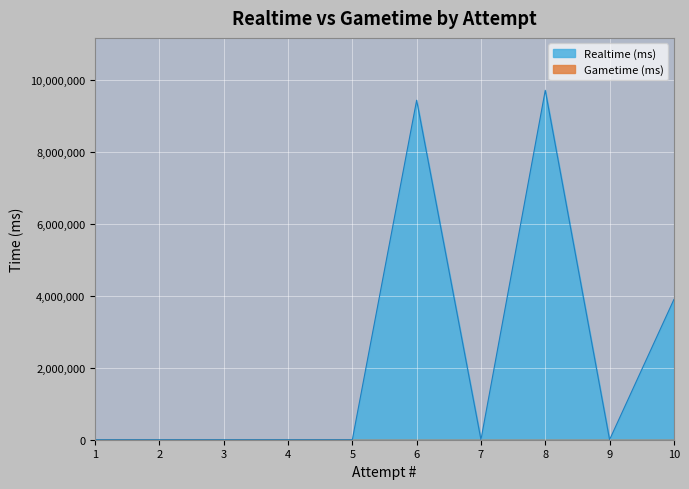

Does the chart display data point markers on the line(s)?

No